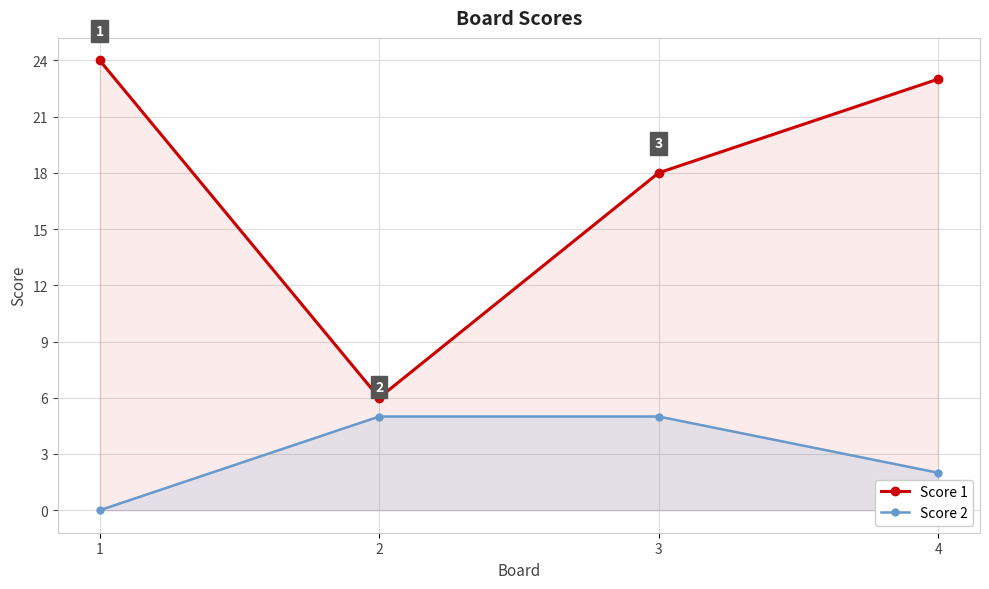

At which category is the sum across all series the highest?

4